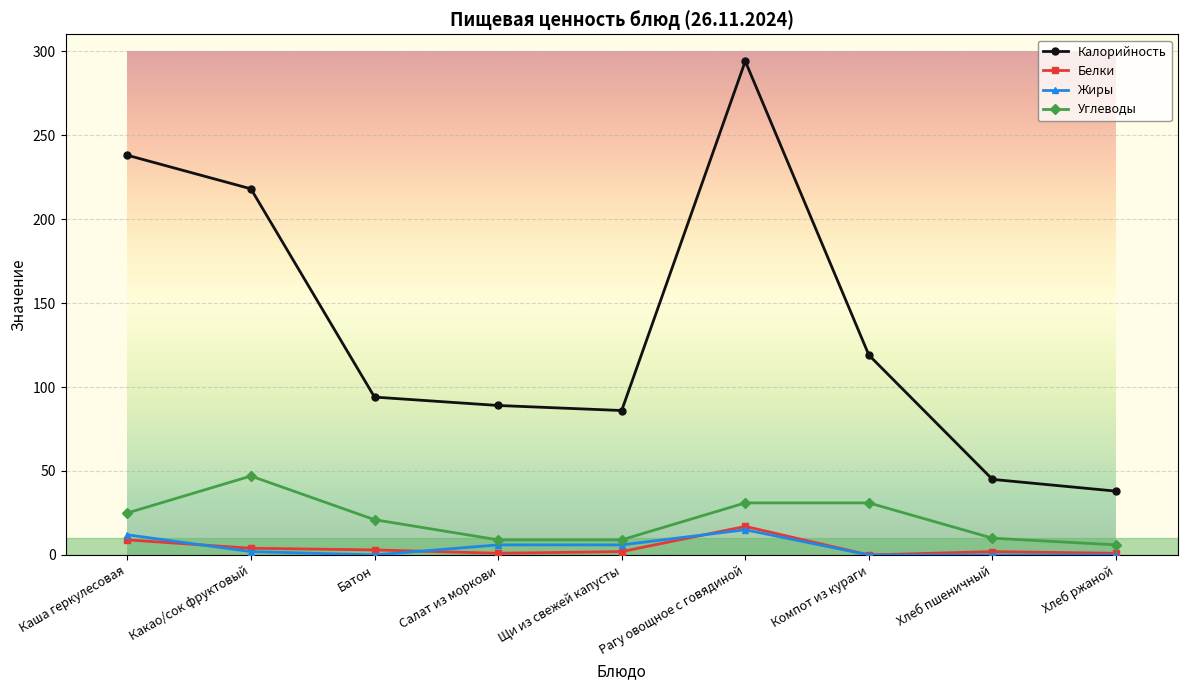

What is the total value across all series at Щи из свежей капусты?

103